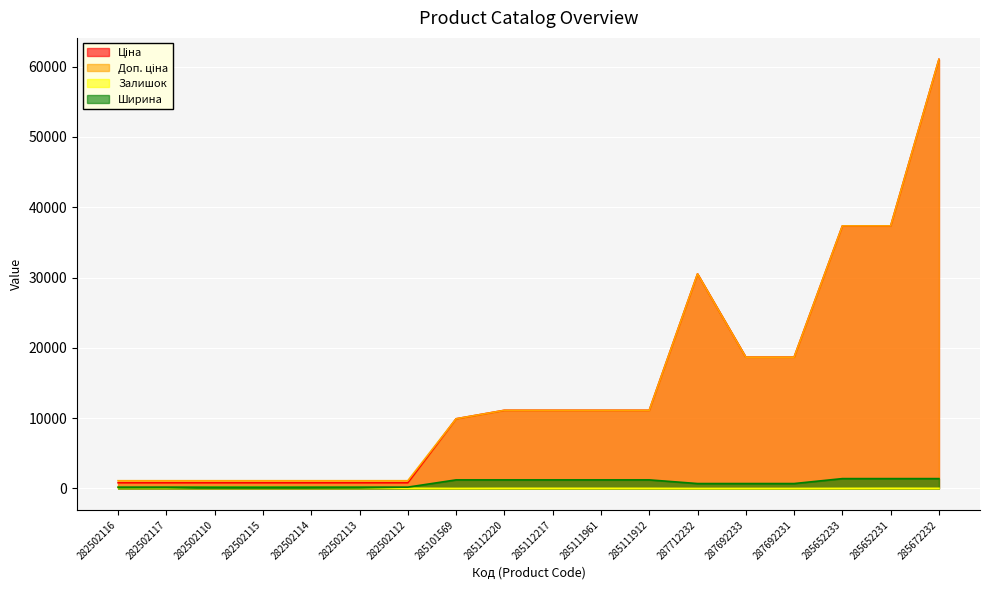

Which has a higher value, 287712232 or 285652231?

285652231